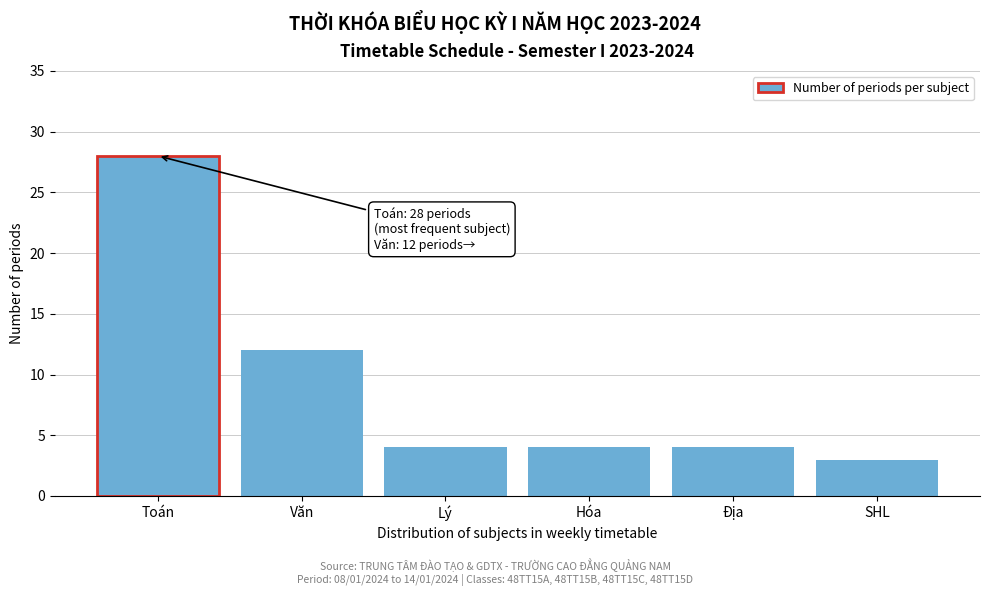

Reading left to right, extract all data points from this chart.

Toán=28	Văn=12	Lý=4	Hóa=4	Địa=4	SHL=3